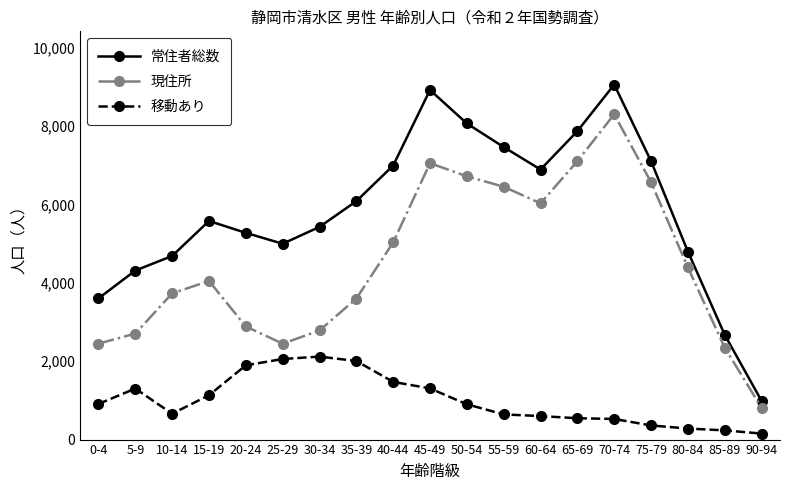

How many series are shown in this chart?

3